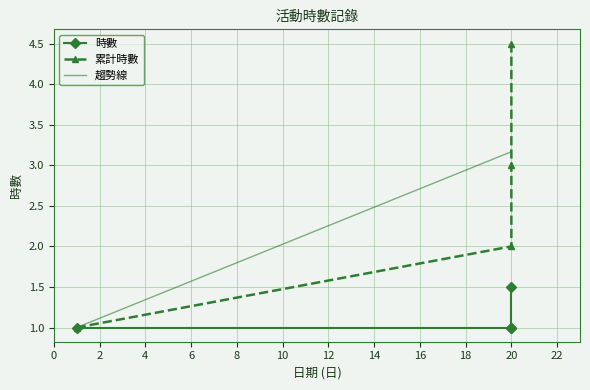

Approximately how many times larger is the value at 20 compared to 20?

1.5